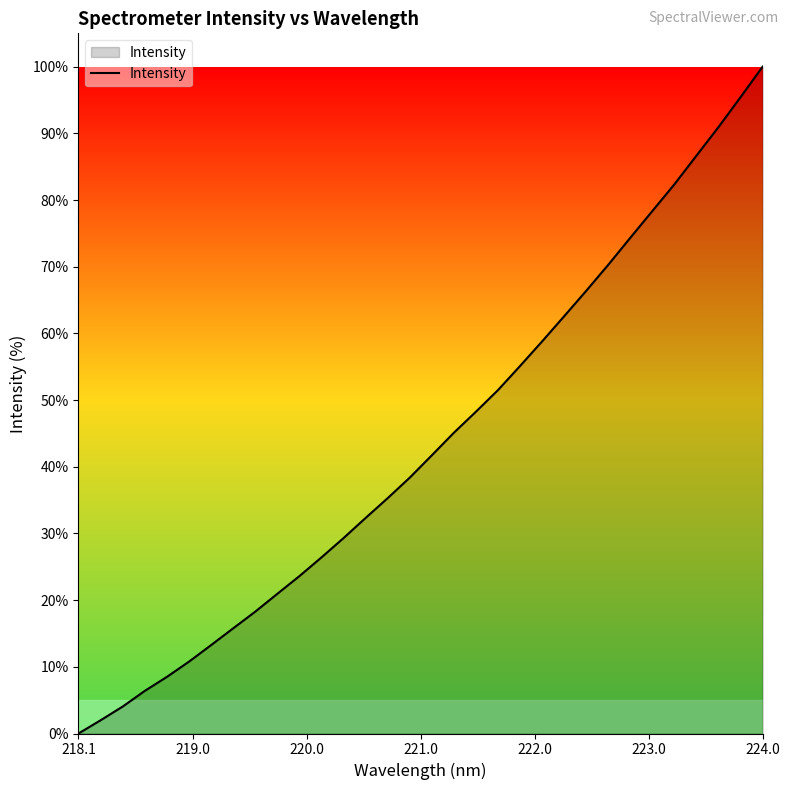

What is the difference between the maximum and minimum values?

100.0